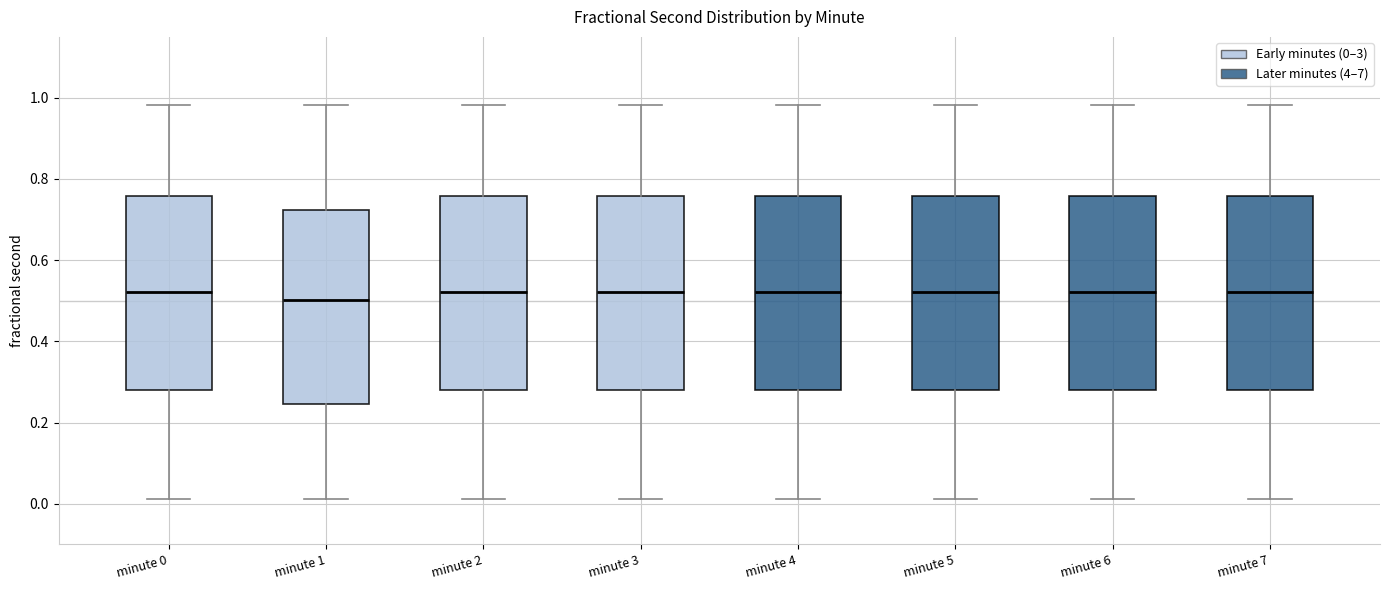

Where is the upper edge of the box for minute 4 on the y-axis? The values are not printed on the chart, so give them approximately, as read against the axis.

0.76